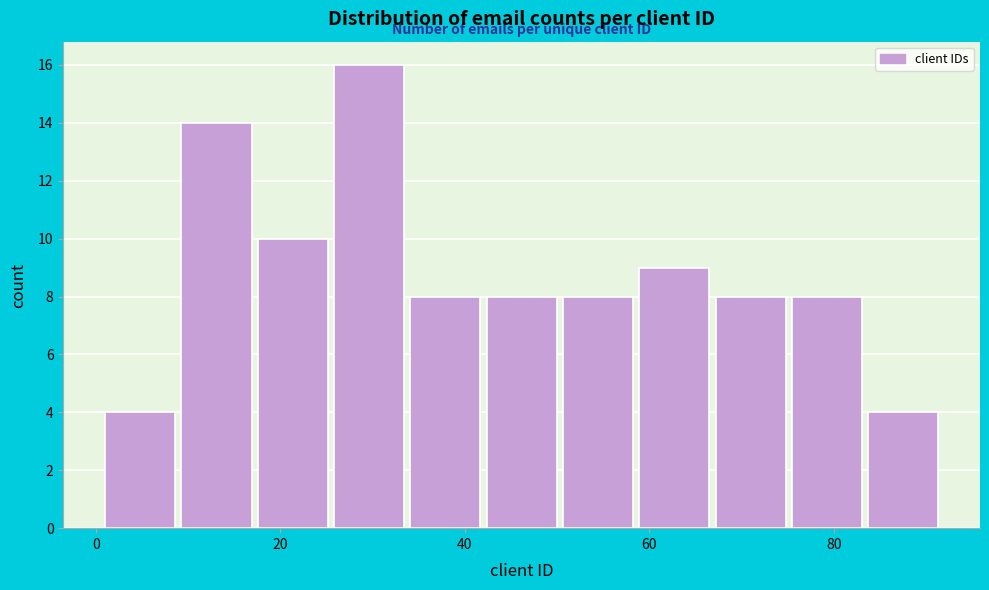

Over which range of the x-axis is the bar tallest?

26 to 34